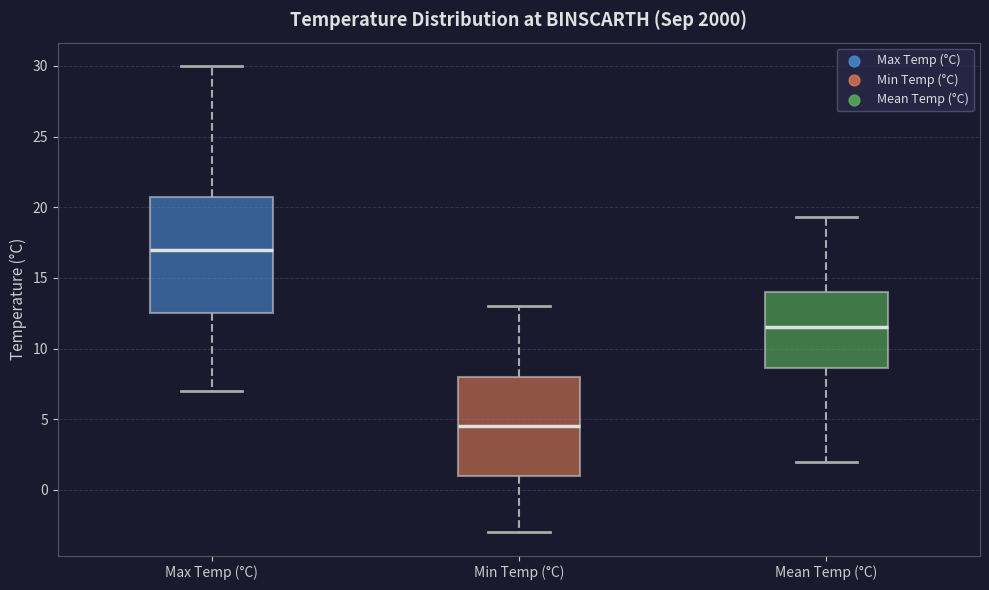

Reading left to right, transcribe this box plot: for each box, give where its median line is, the range the box spans, and where its two whiskers end, as read against the y-axis. The values are not printed on the chart, so give them approximately, as read against the axis.

Max Temp (°C): median 17.0, box 12.5 to 21.0, whiskers 7.0 to 30.0
Min Temp (°C): median 4.5, box 1.0 to 8.0, whiskers -3.0 to 13.0
Mean Temp (°C): median 11.5, box 8.5 to 14.0, whiskers 2.0 to 19.5